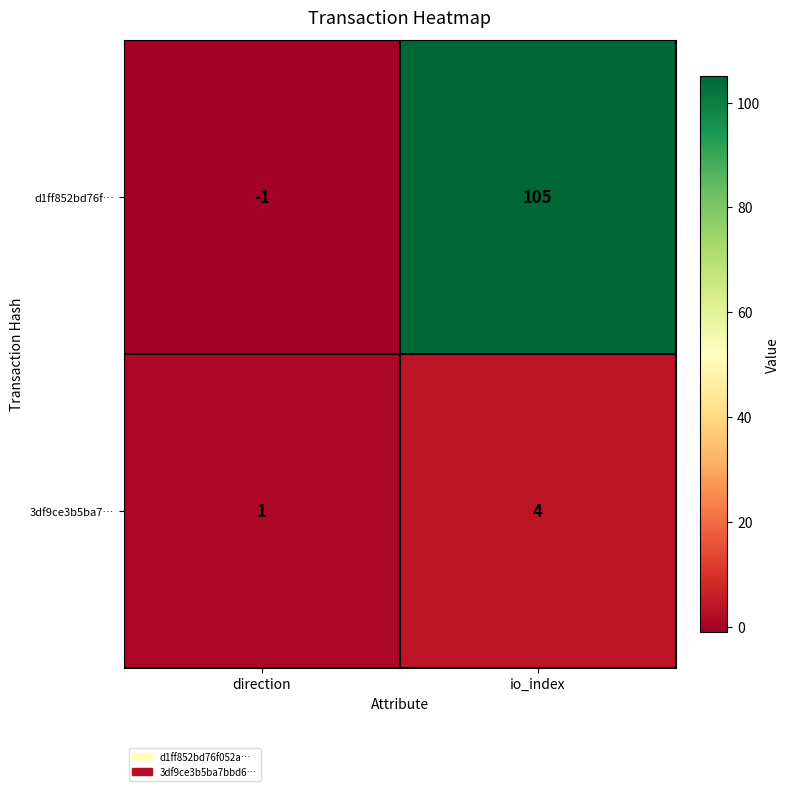

What is the greatest value displayed?

105